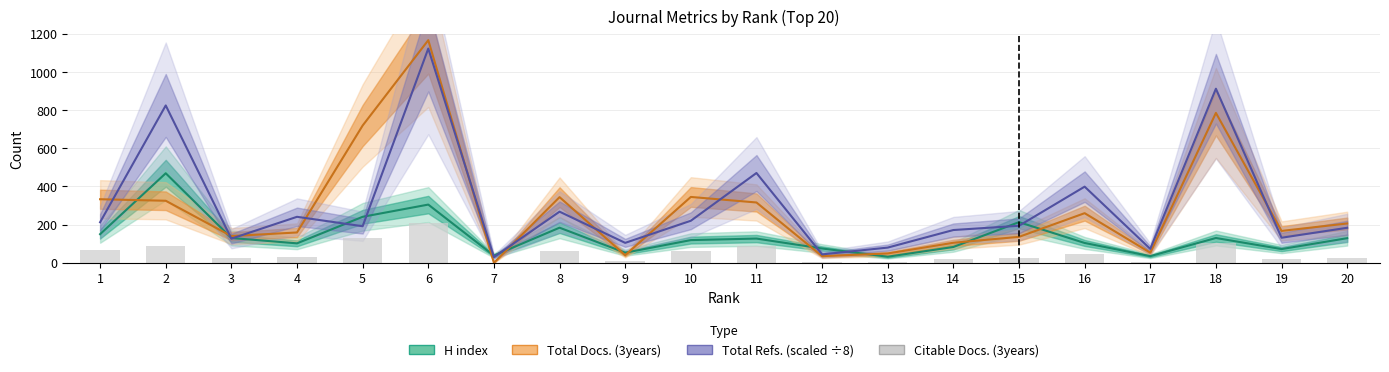

The value at 3 is 33.1. True or false?

False